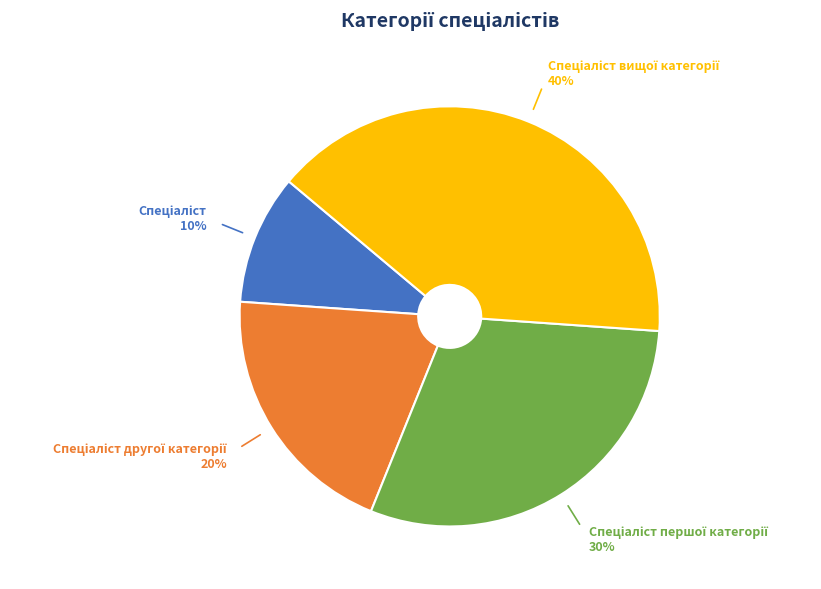

To the nearest percent, what is the difference between the largest and smallest slice percentages?

30%